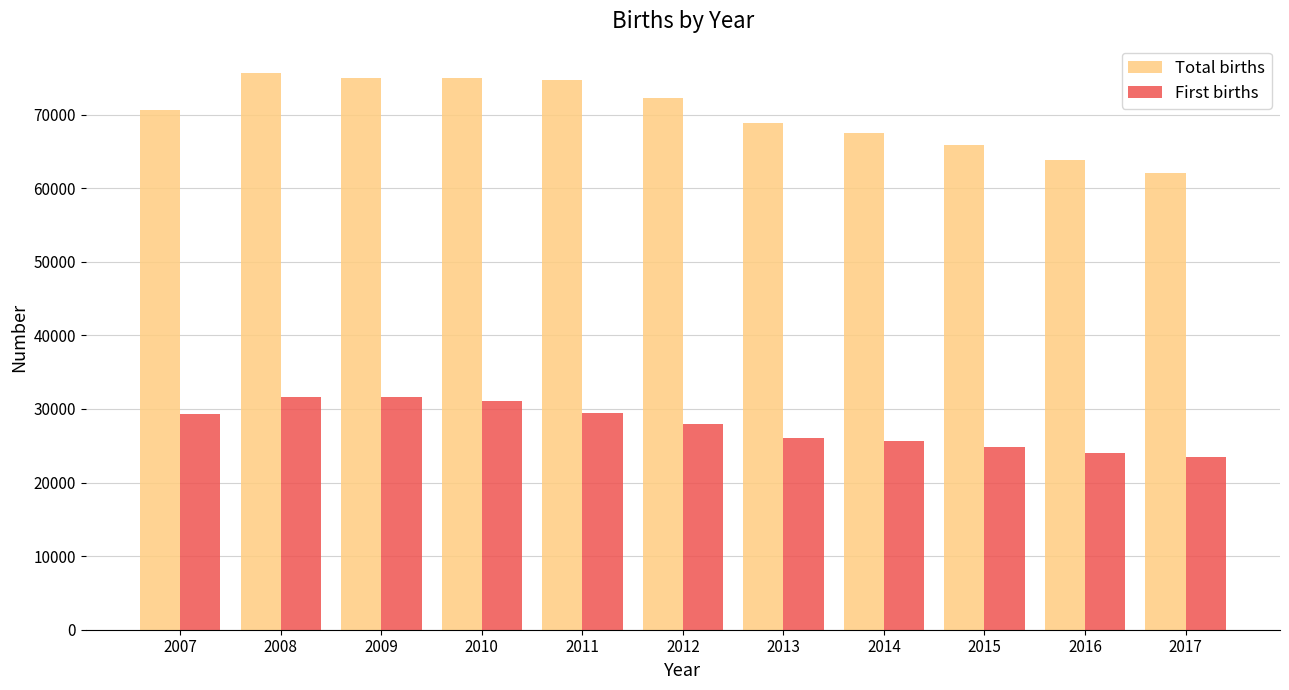

Which series changed the most between 2016 and 2017?

Total births